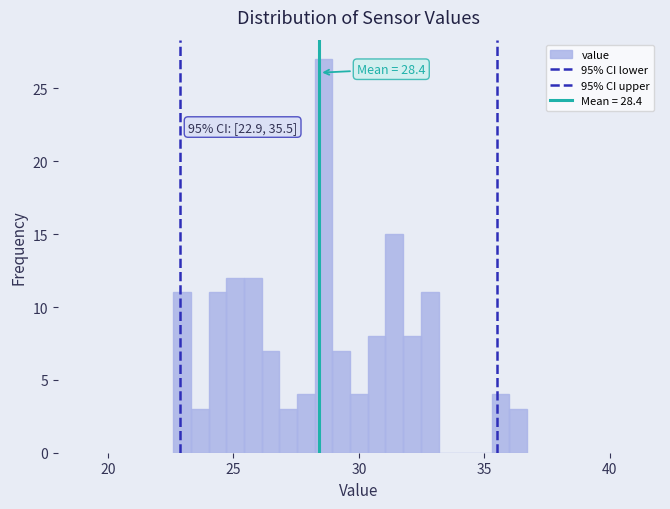

Read against the x-axis, roughly where is the centre of the tallest bar?

28.5